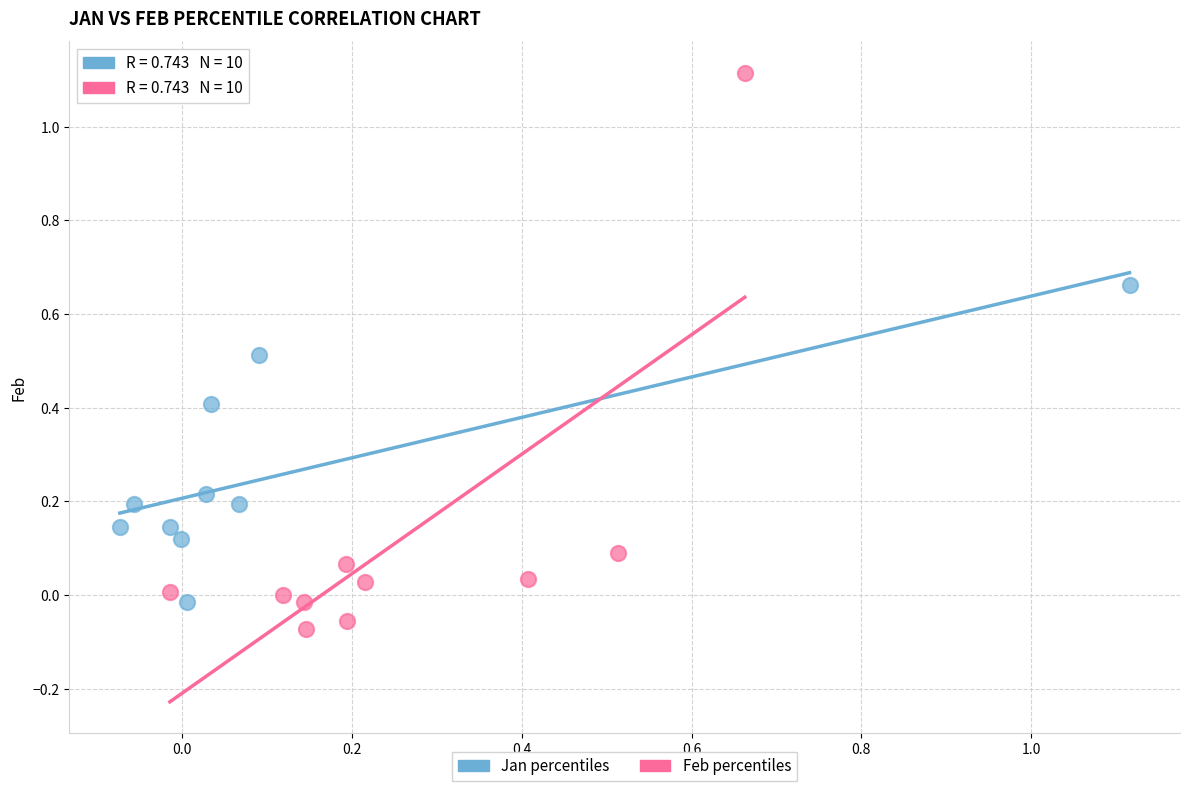

Which series has the largest Y range (max minus min)?

Feb percentiles